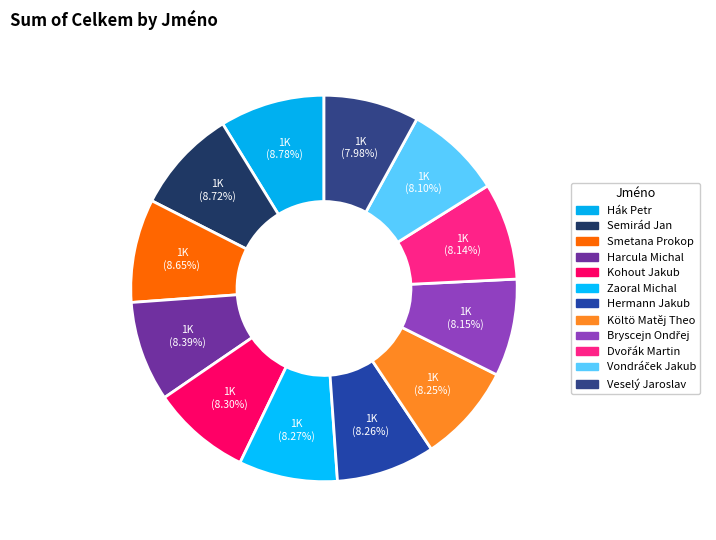

The Bryscejn Ondřej slice represents 8% of the pie. True or false?

True